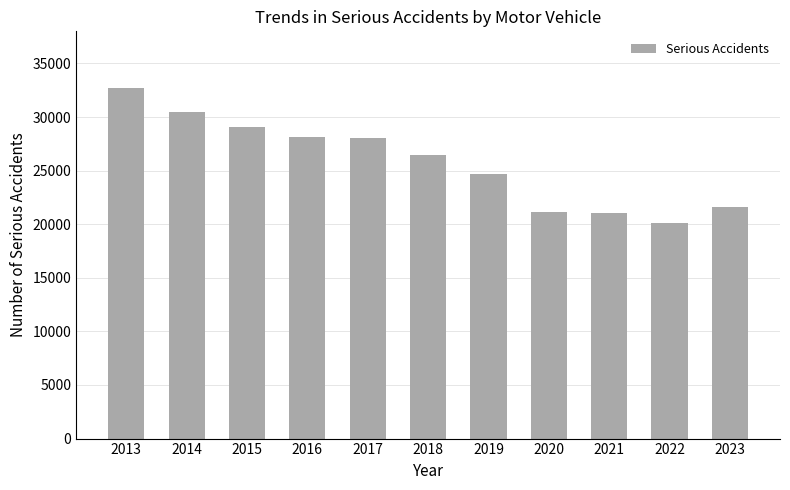

What is the approximate value at 2020, to the nearest 10?

21100